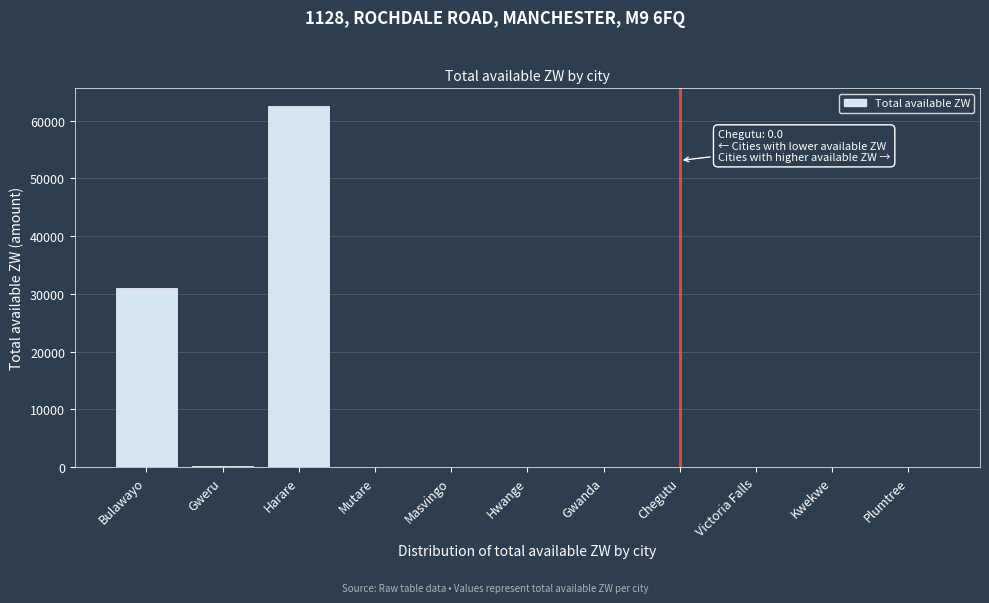

Which label corresponds to the largest value in the chart?

Harare